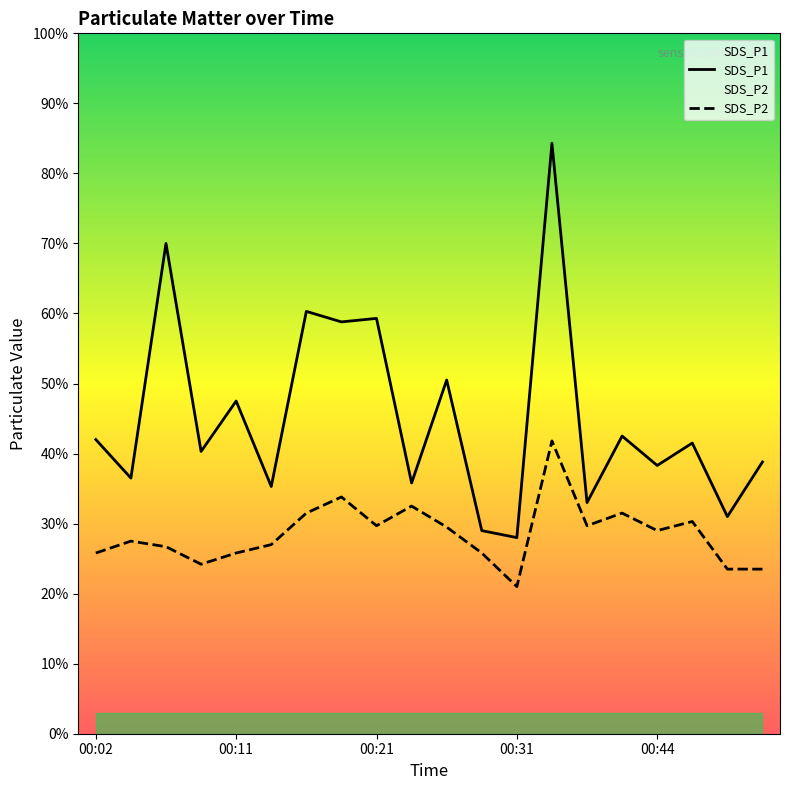

At which label is SDS_P1 closest to 5?

00:26